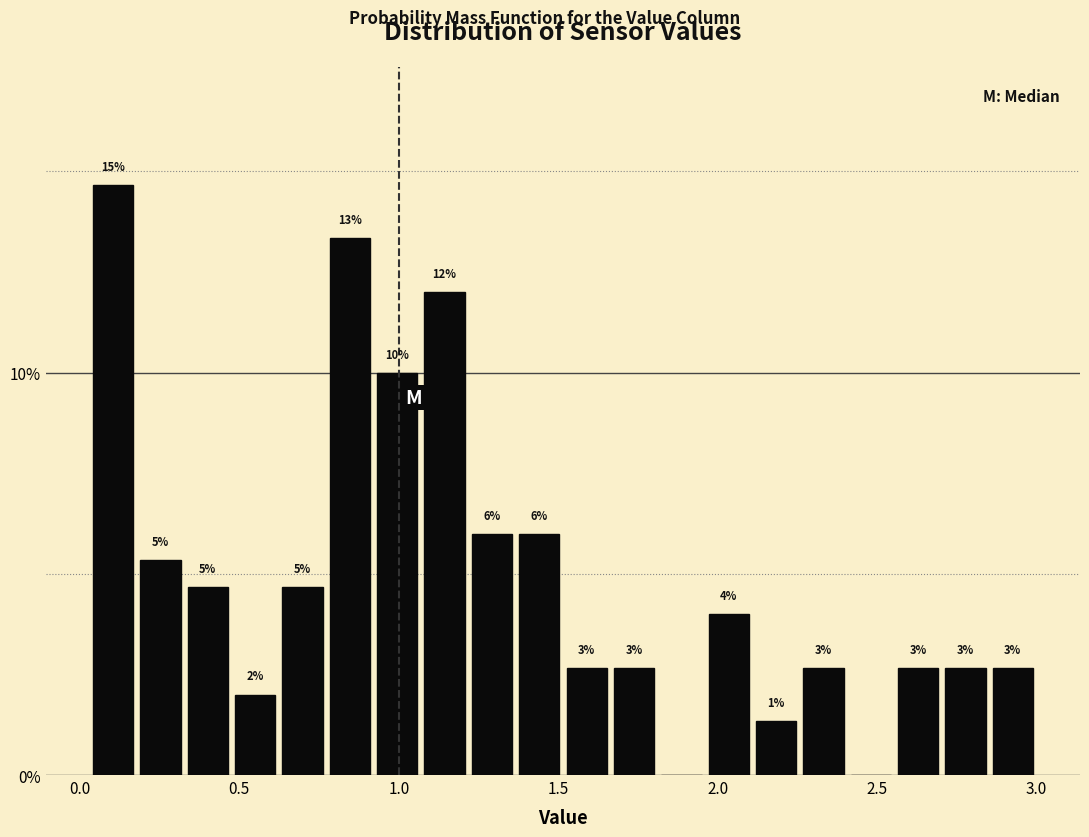

Read against the x-axis, roughly where is the centre of the tallest bar?

0.10